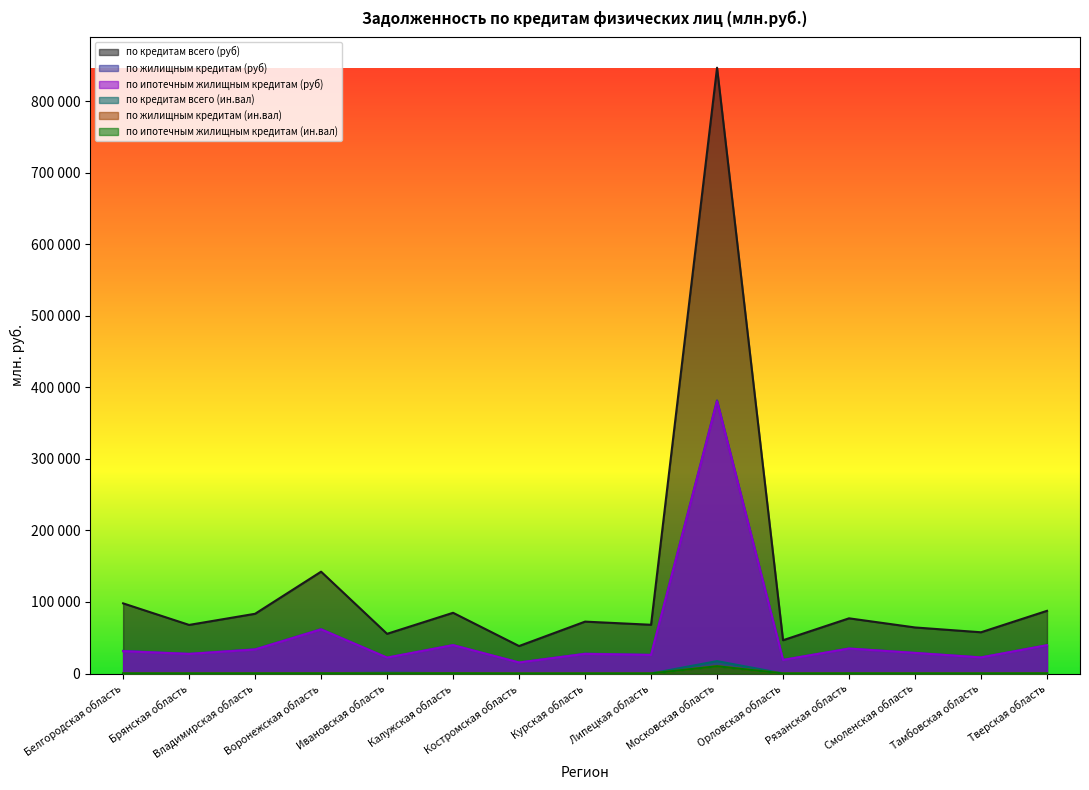

True or false: по ипотечным жилищным кредитам (руб) and по кредитам всего (руб) intersect in this chart.

False